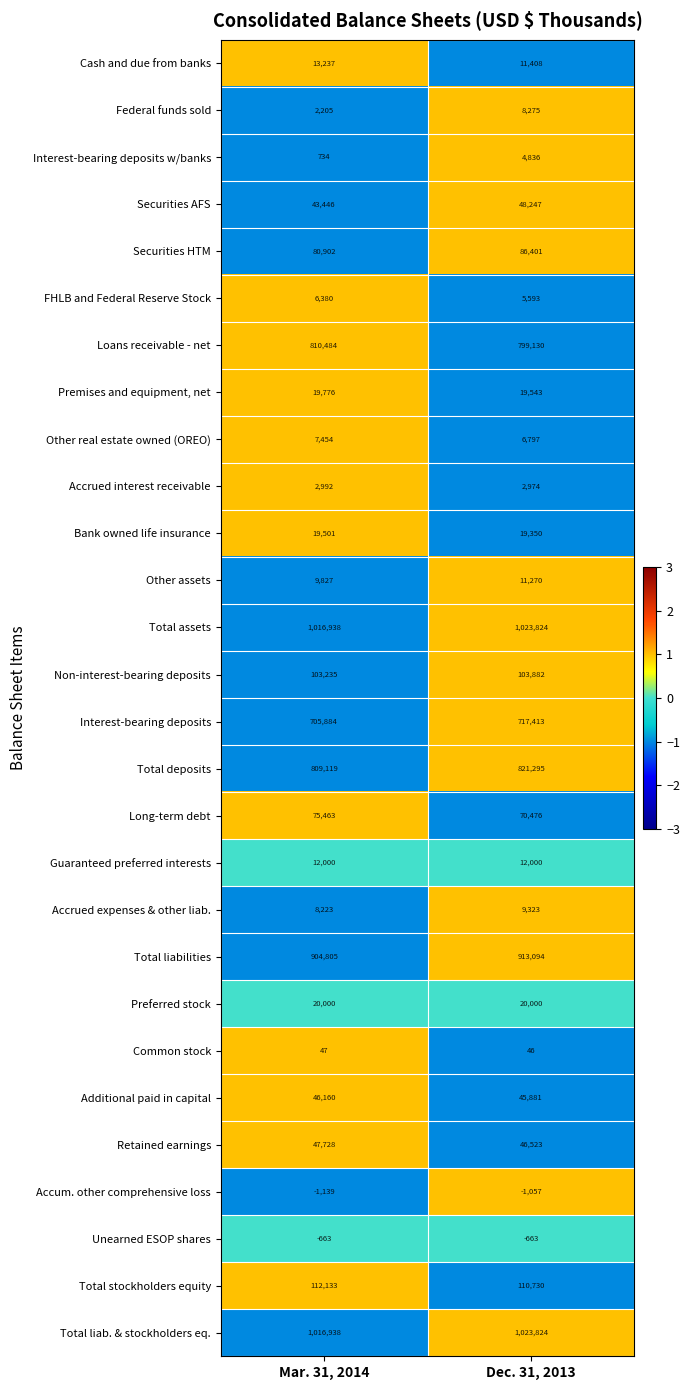

The value of Other assets at Mar. 31, 2014 is 9827. True or false?

True